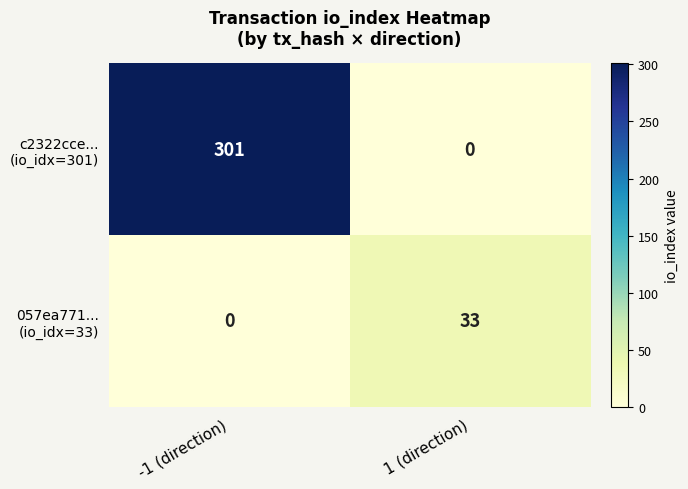

Which label corresponds to the largest value in the chart?

-1 (direction)